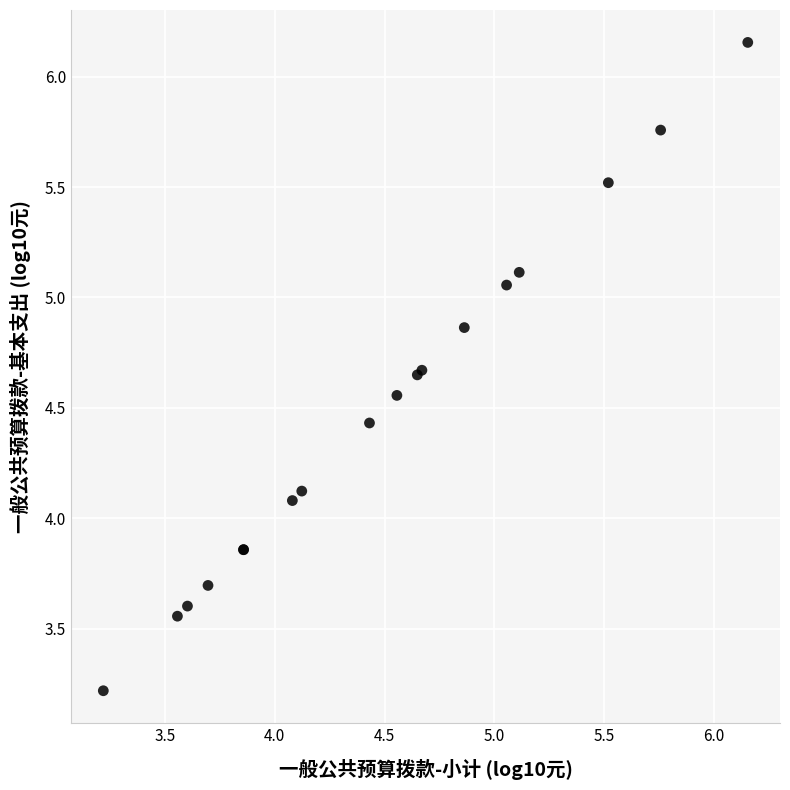

What Y value in the scatter plot is closest to 4?

4.1